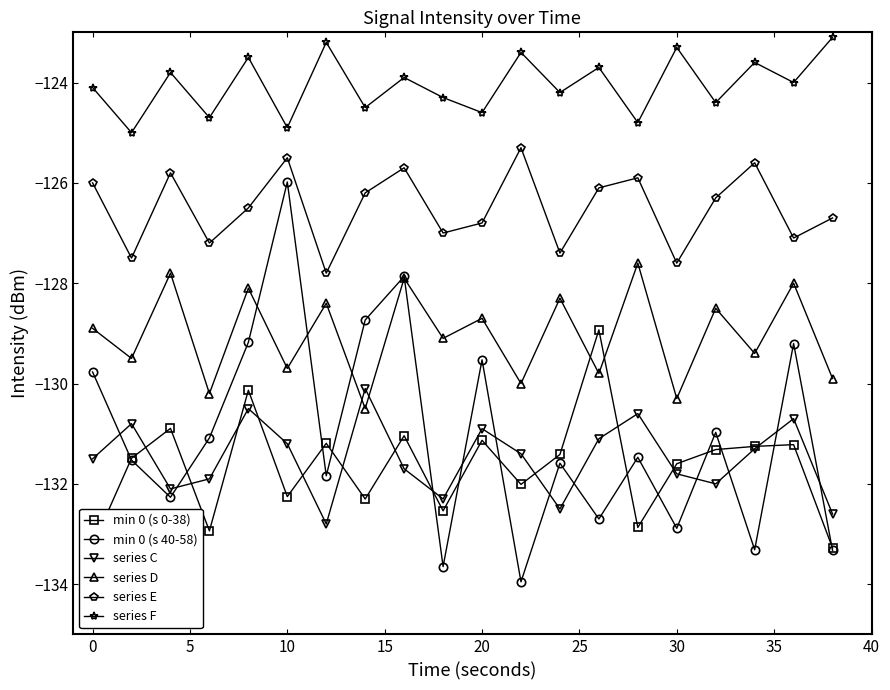

List the series in order of their peak value, lowest first.

series C, min 0 (s 0-38), series D, min 0 (s 40-58), series E, series F